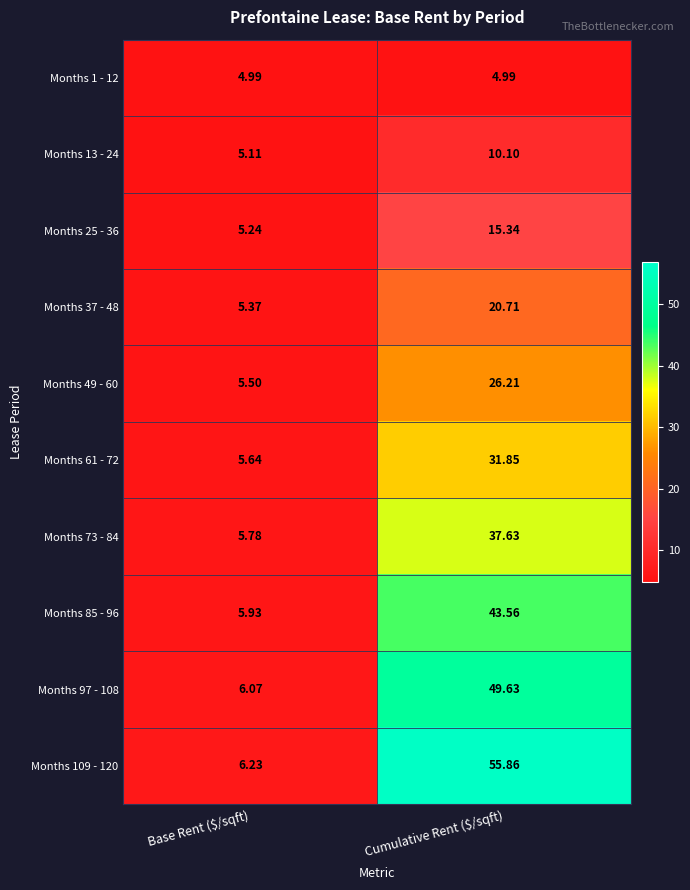

At which category is the sum across all series the highest?

Cumulative Rent ($/sqft)